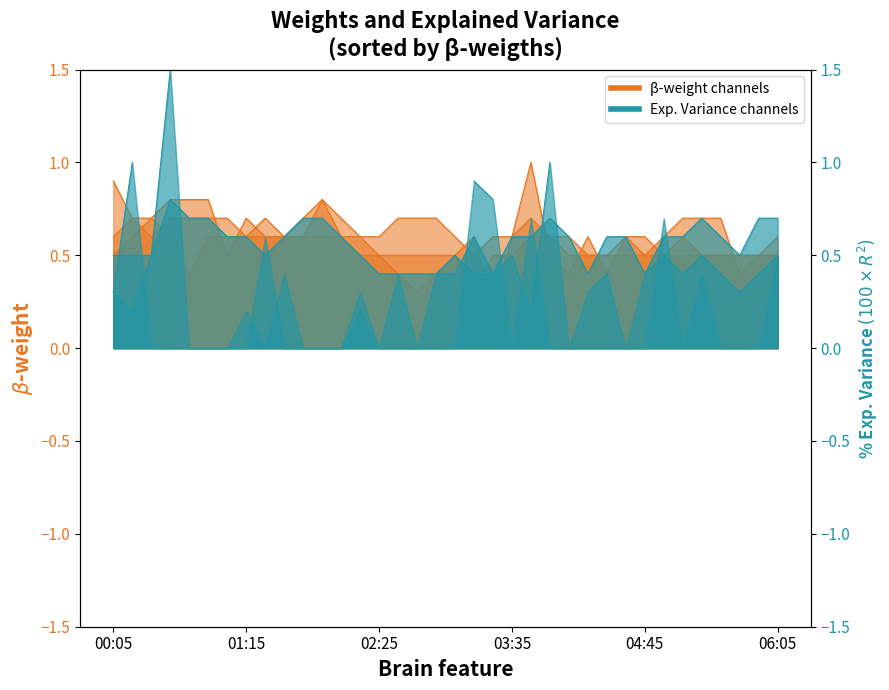

Count the 10.875 values in the range 0 to 1.

36